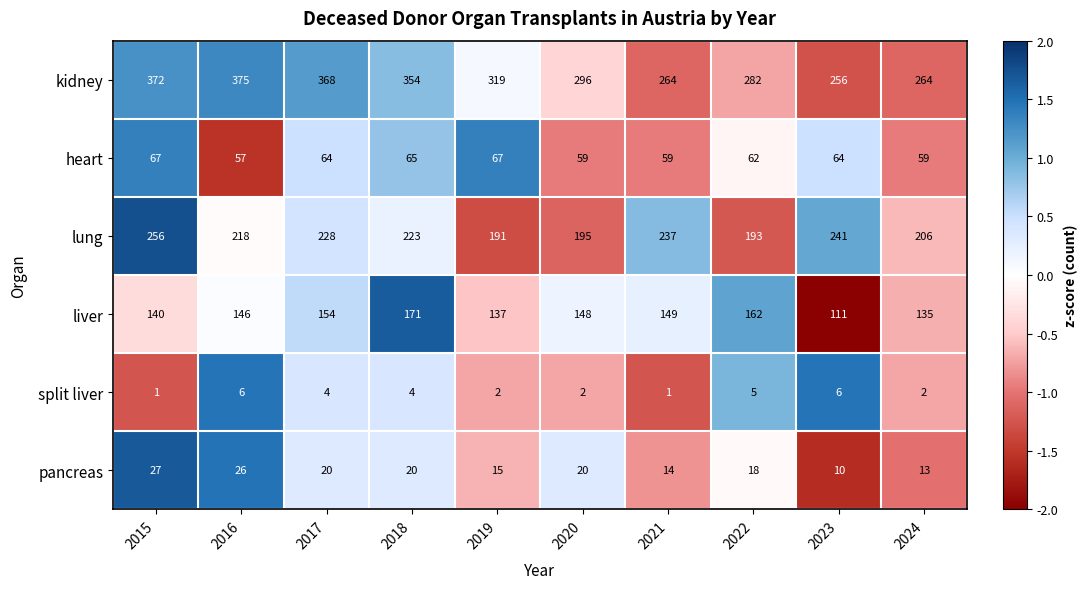

How many data points does each series have?

10